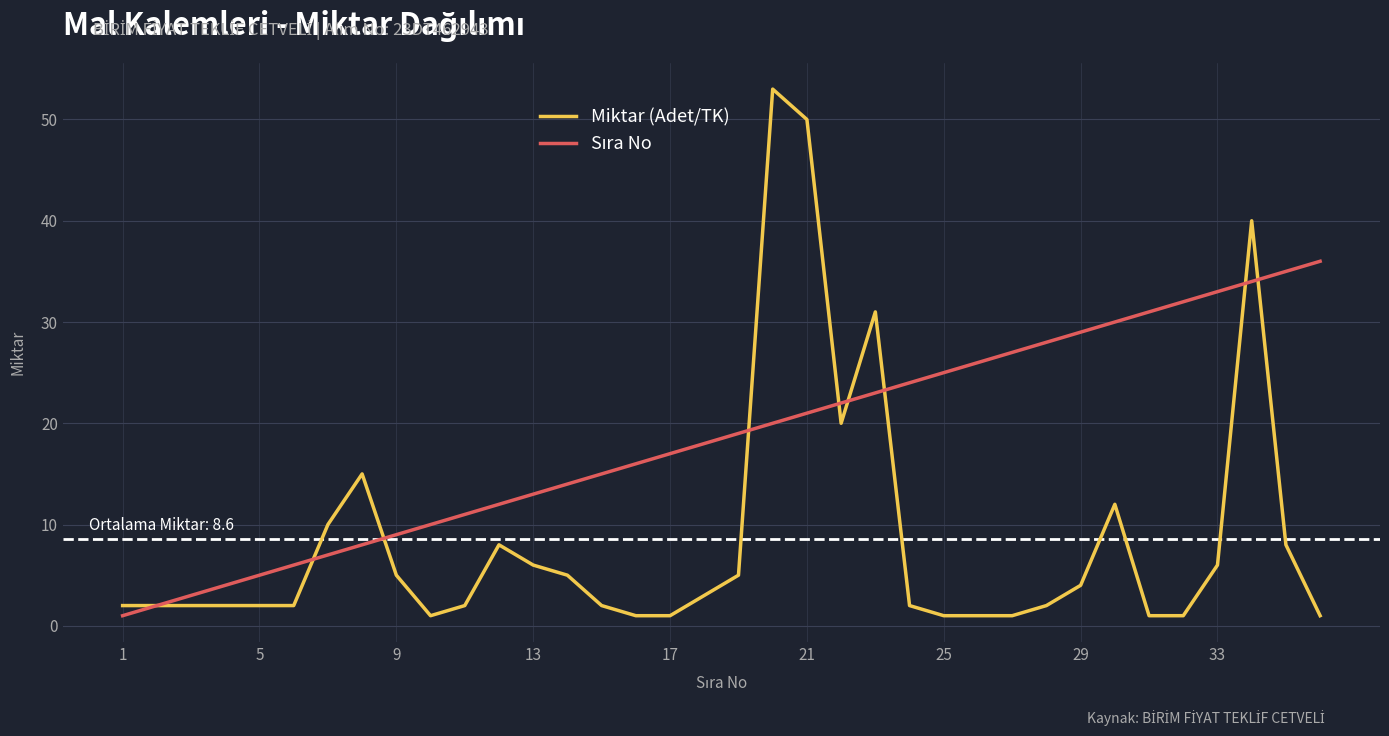

Which series has the widest spread of values?

Miktar (Adet/TK)